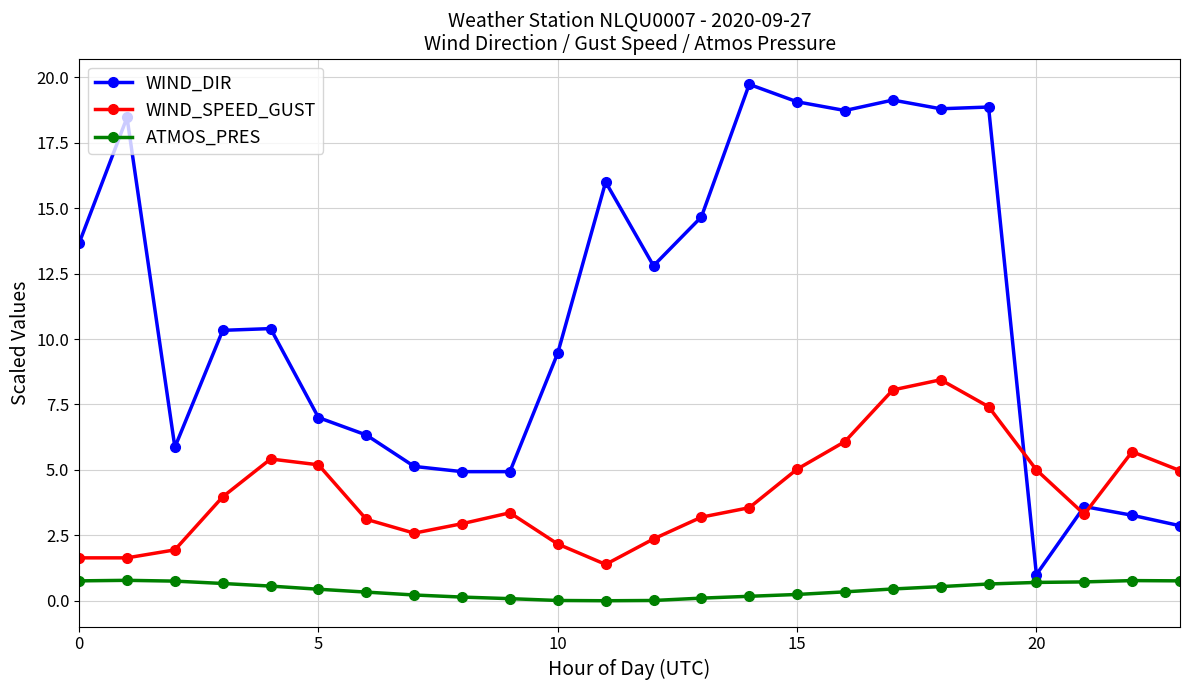

What is the value of the WIND_DIR point at the 5th from the left?

10.4